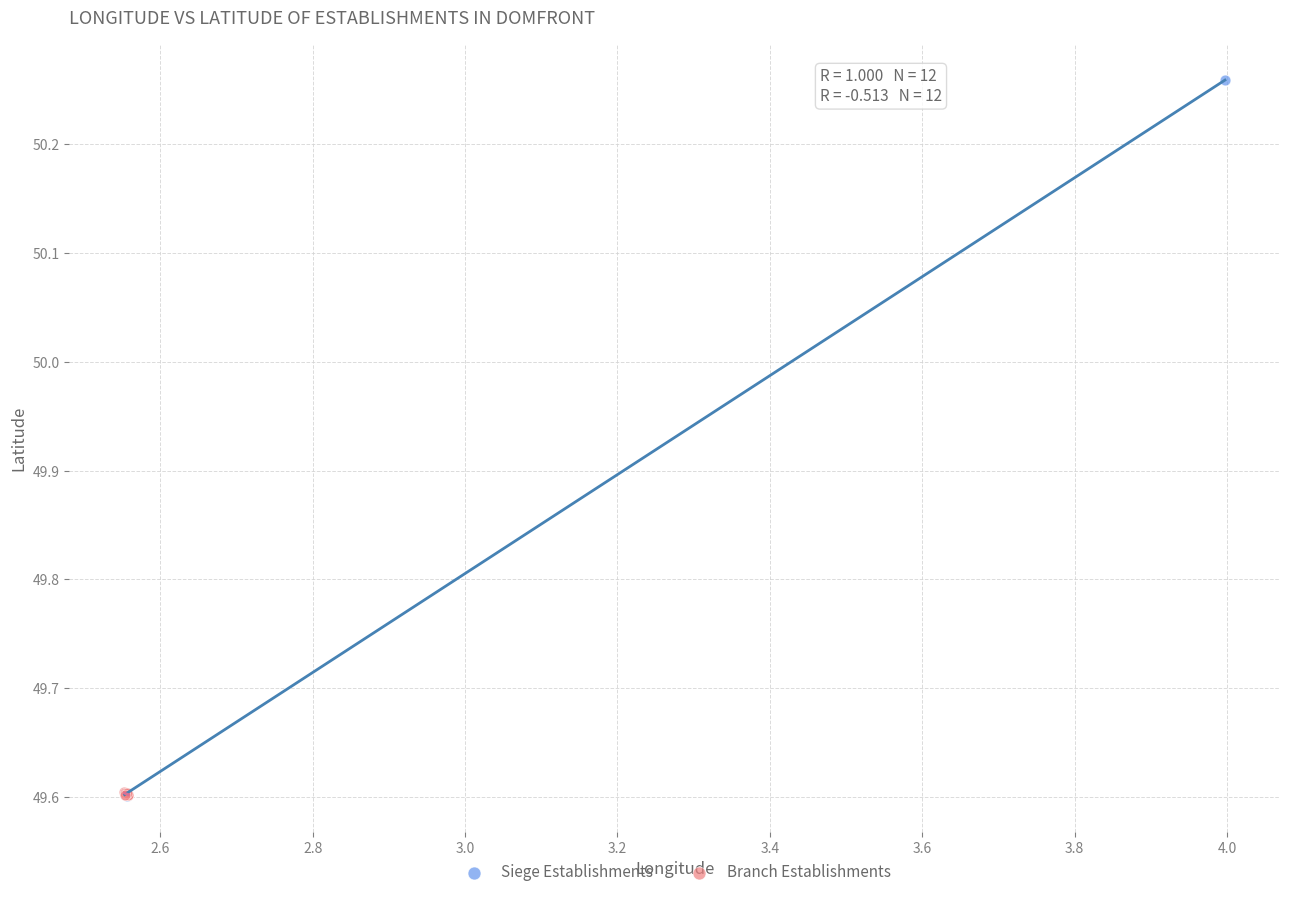

Which series has the widest spread of Y values?

Siege Establishments